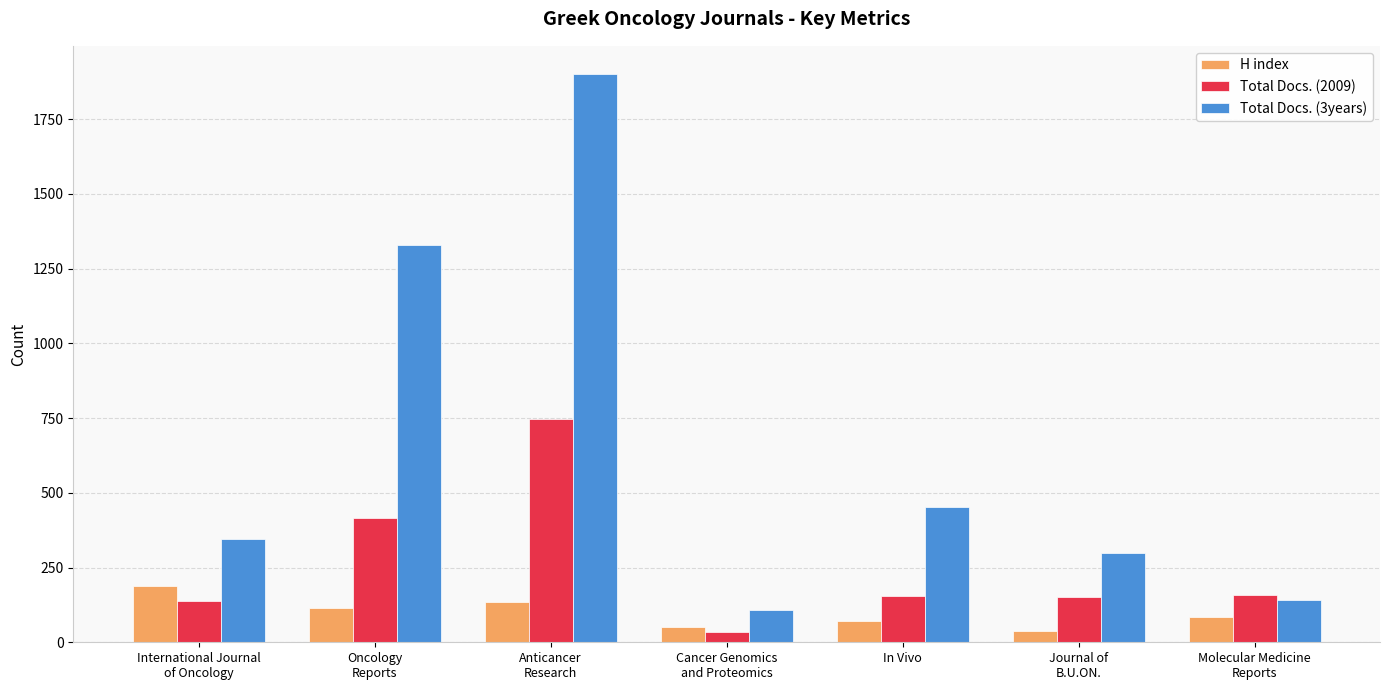

List the series in order of their peak value, highest first.

Total Docs. (3years), Total Docs. (2009), H index